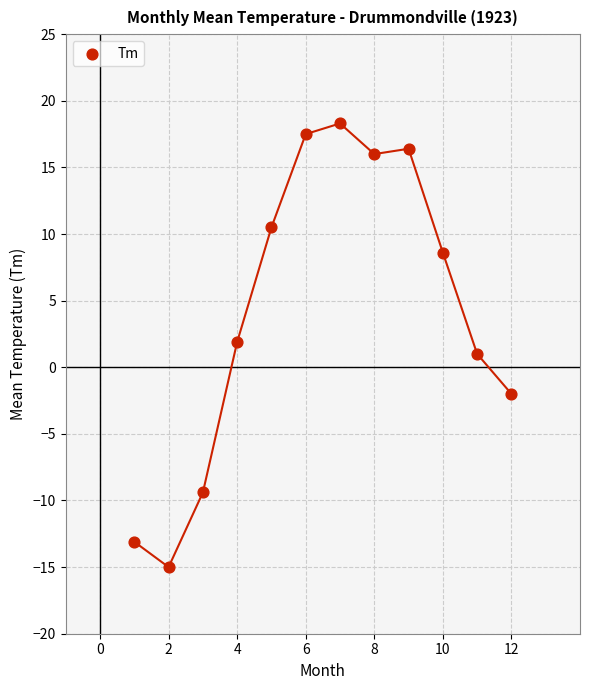

What is the average Y value?

4.2